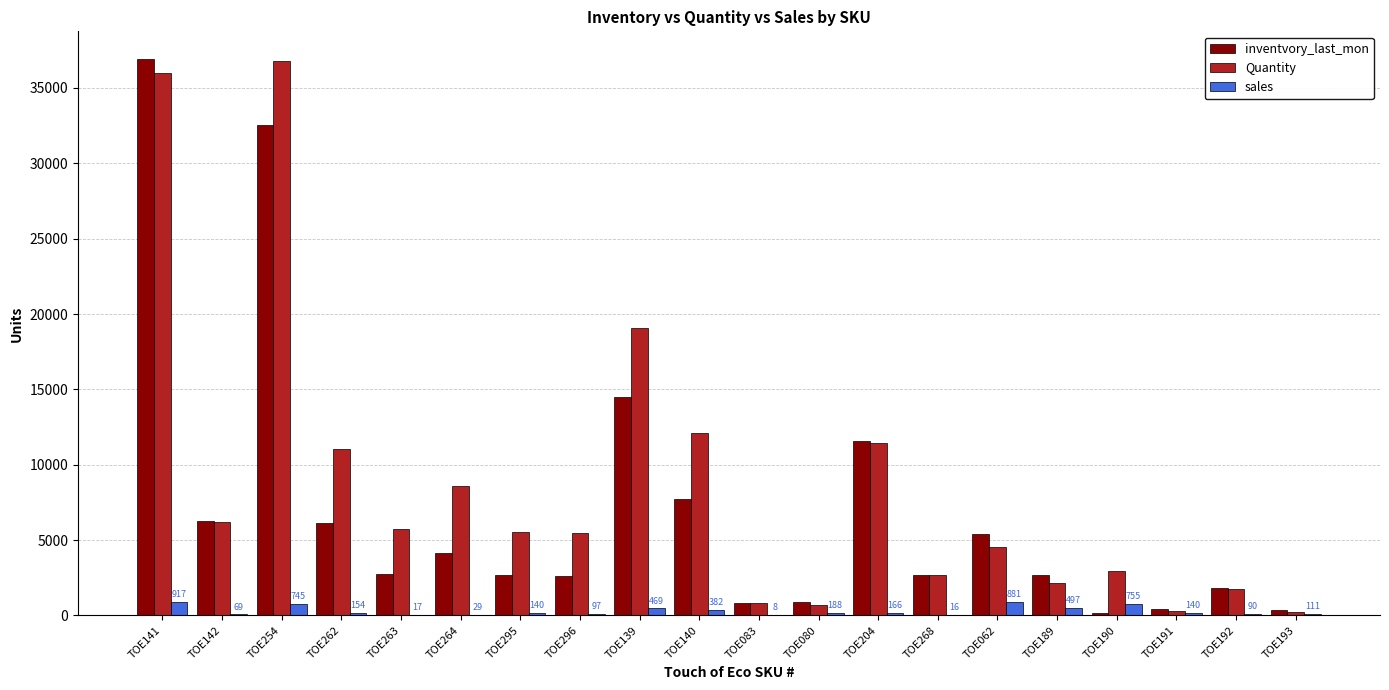

What is the maximum value shown in the chart?

36914